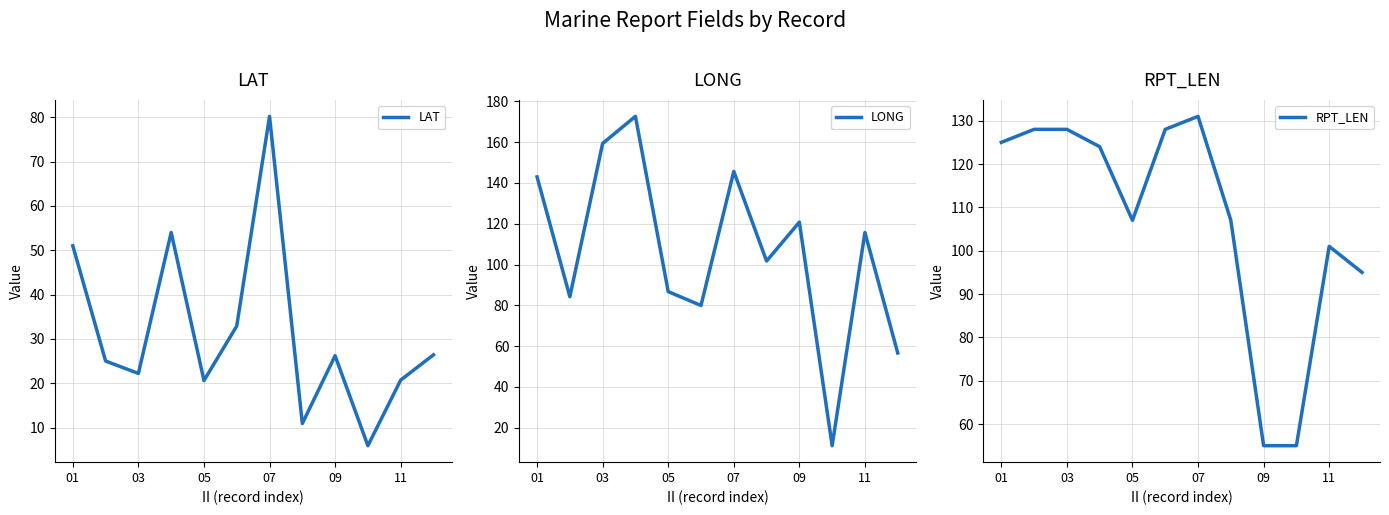

What is the maximum value for LAT?

80.2